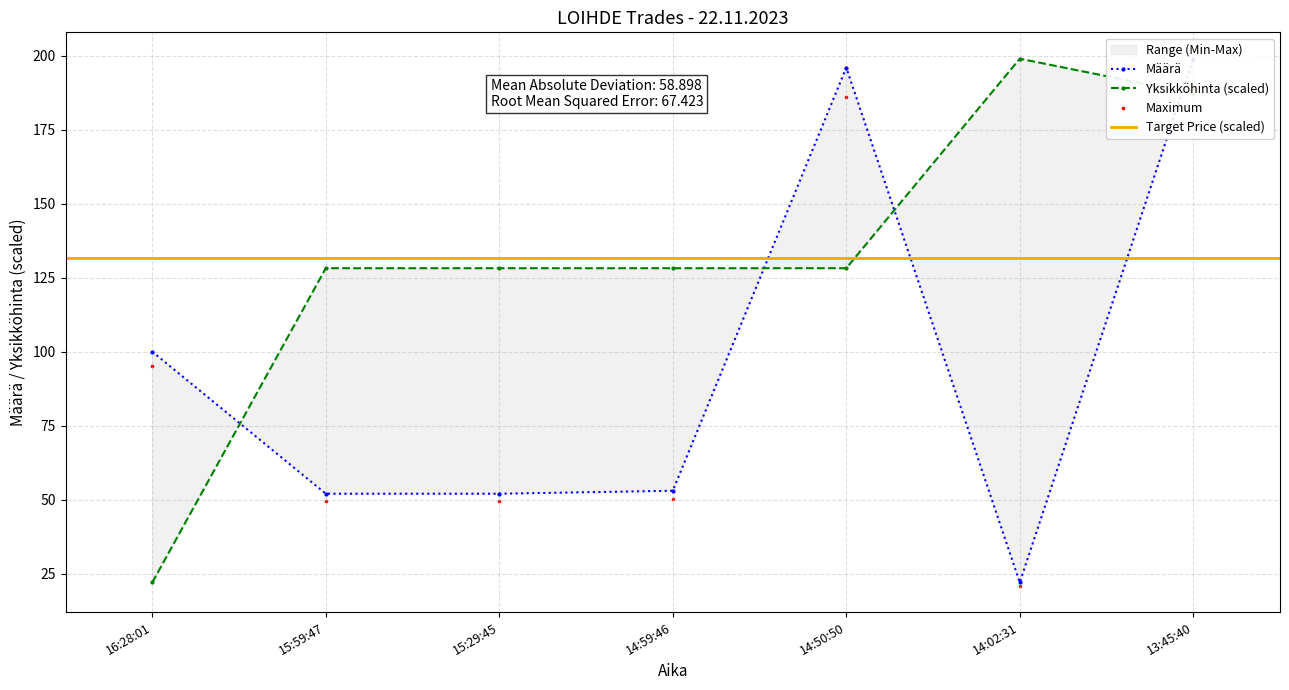

Is the value of Määrä at 13:45:40 greater than the value of Yksikköhinta at 15:29:45?

Yes